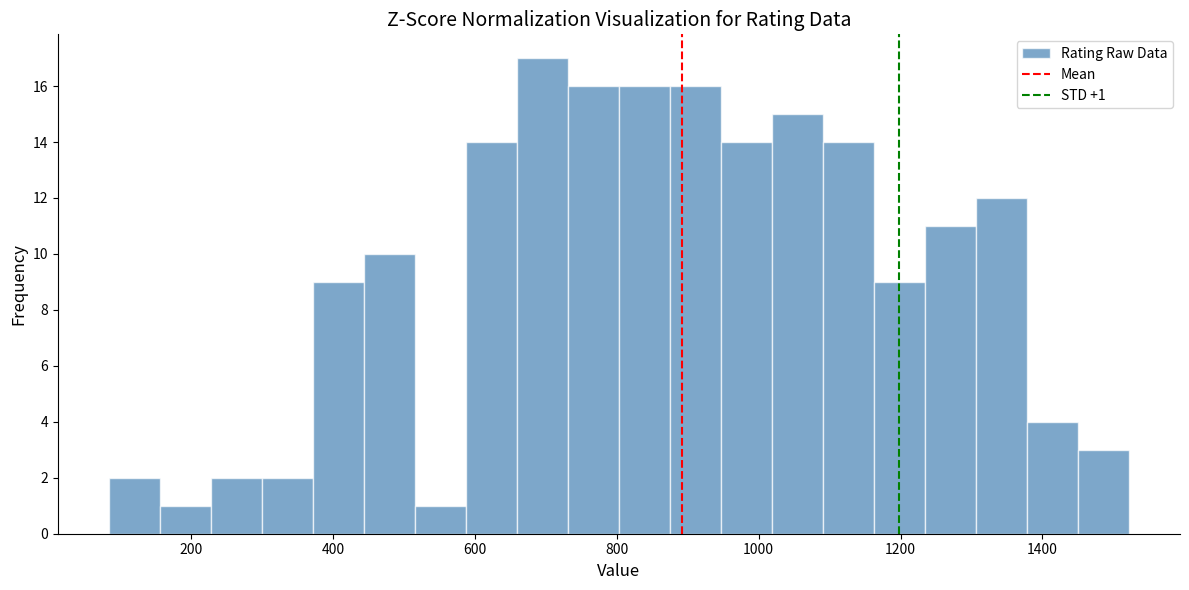

Read against the x-axis, roughly where is the centre of the tallest bar?

700